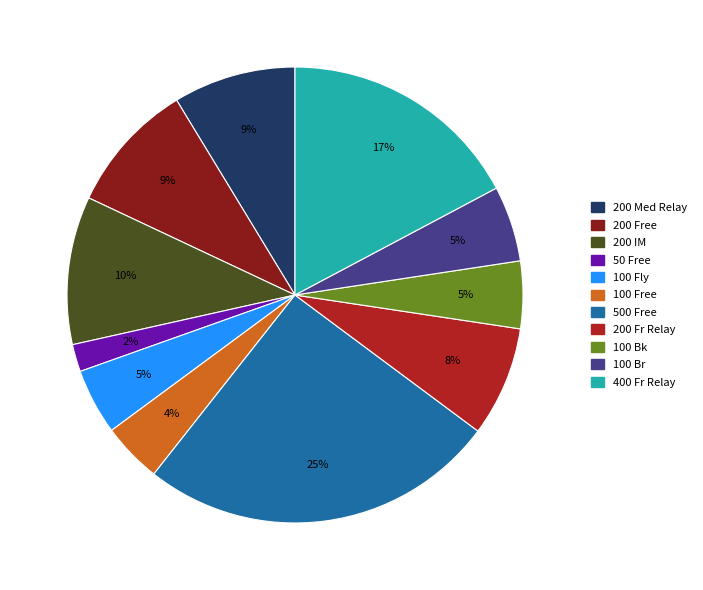

To the nearest percent, what portion does 50 Free represent?

2%